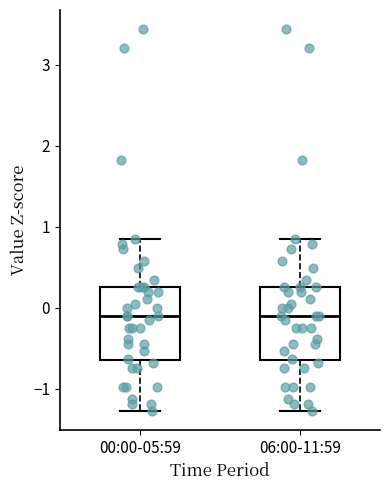

Reading left to right, transcribe this box plot: for each box, give where its median line is, the range the box spans, and where its two whiskers end, as read against the y-axis. The values are not printed on the chart, so give them approximately, as read against the axis.

00:00-05:59: median -0.1, box -0.6 to 0.3, whiskers -1.3 to 0.8
06:00-11:59: median -0.1, box -0.6 to 0.3, whiskers -1.3 to 0.8